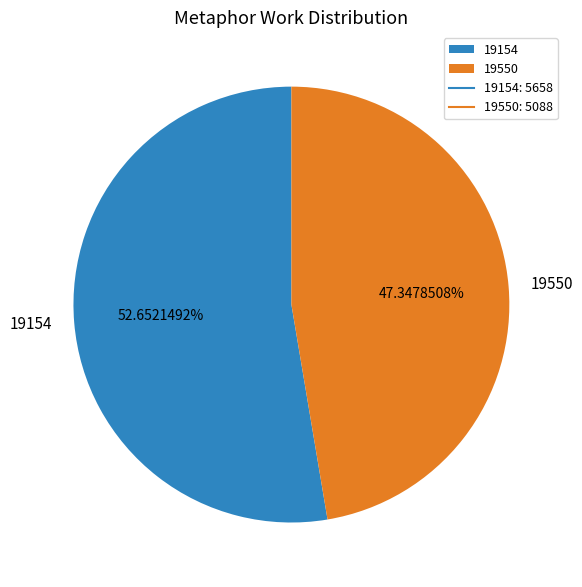

What percentage is the 19550 slice, to the nearest percent?

47%